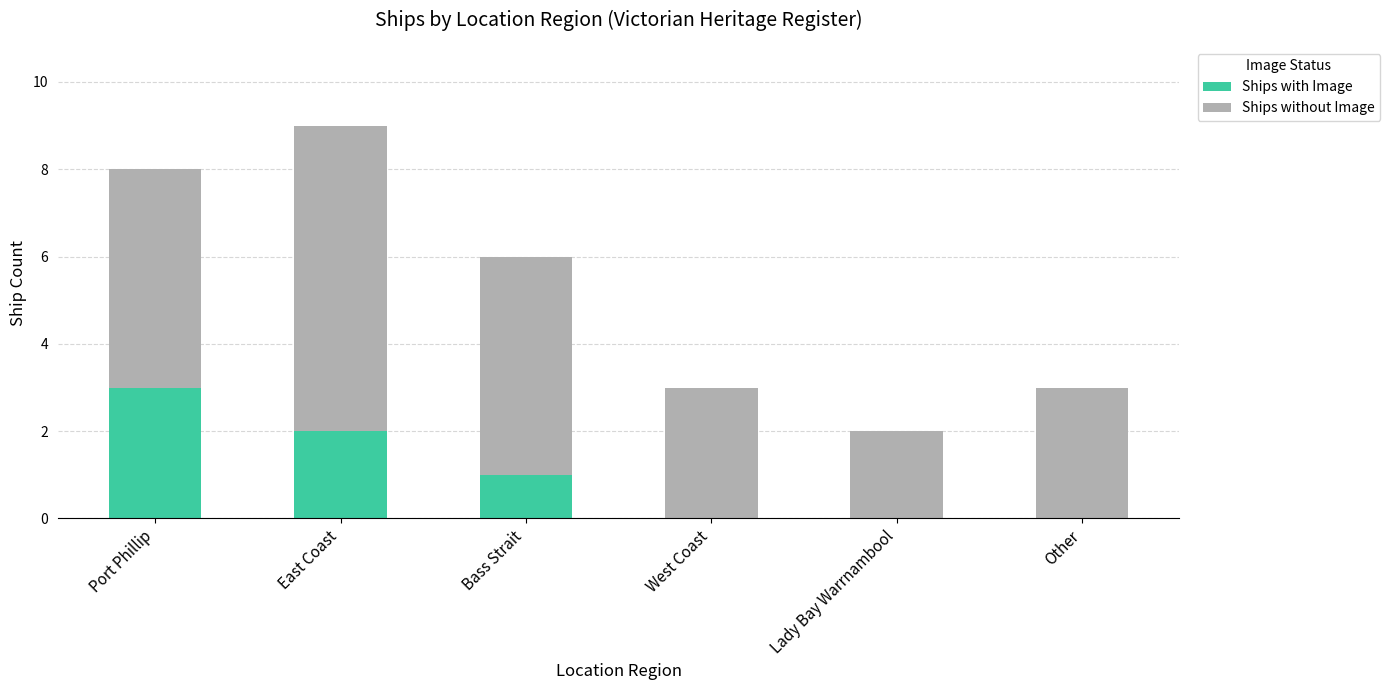

What is the maximum value for Ships with Image?

3